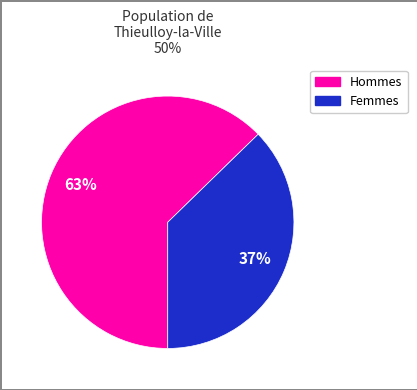

Does any single category account for the majority?

Yes